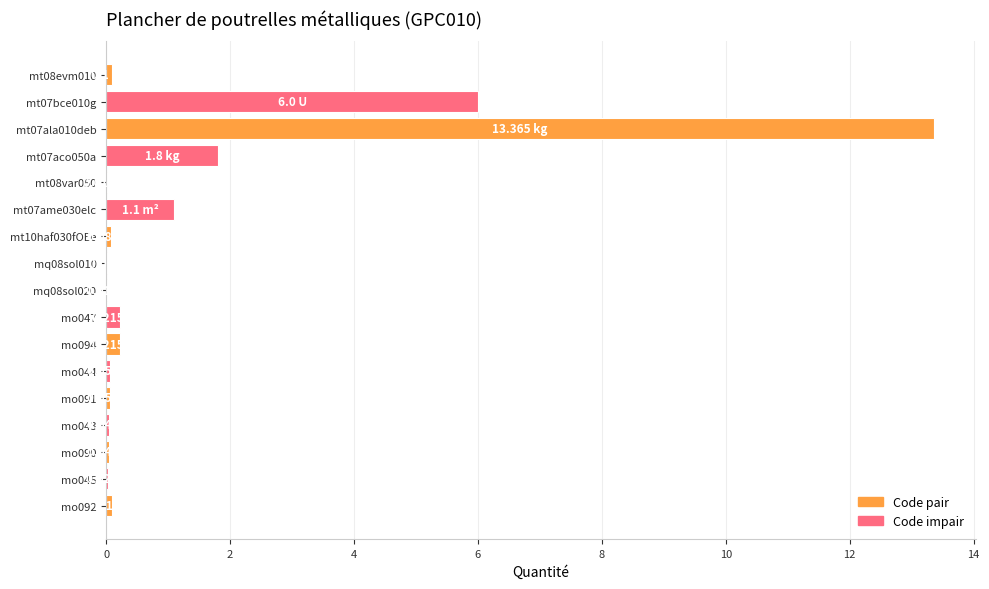

How many data points does each series have?

17